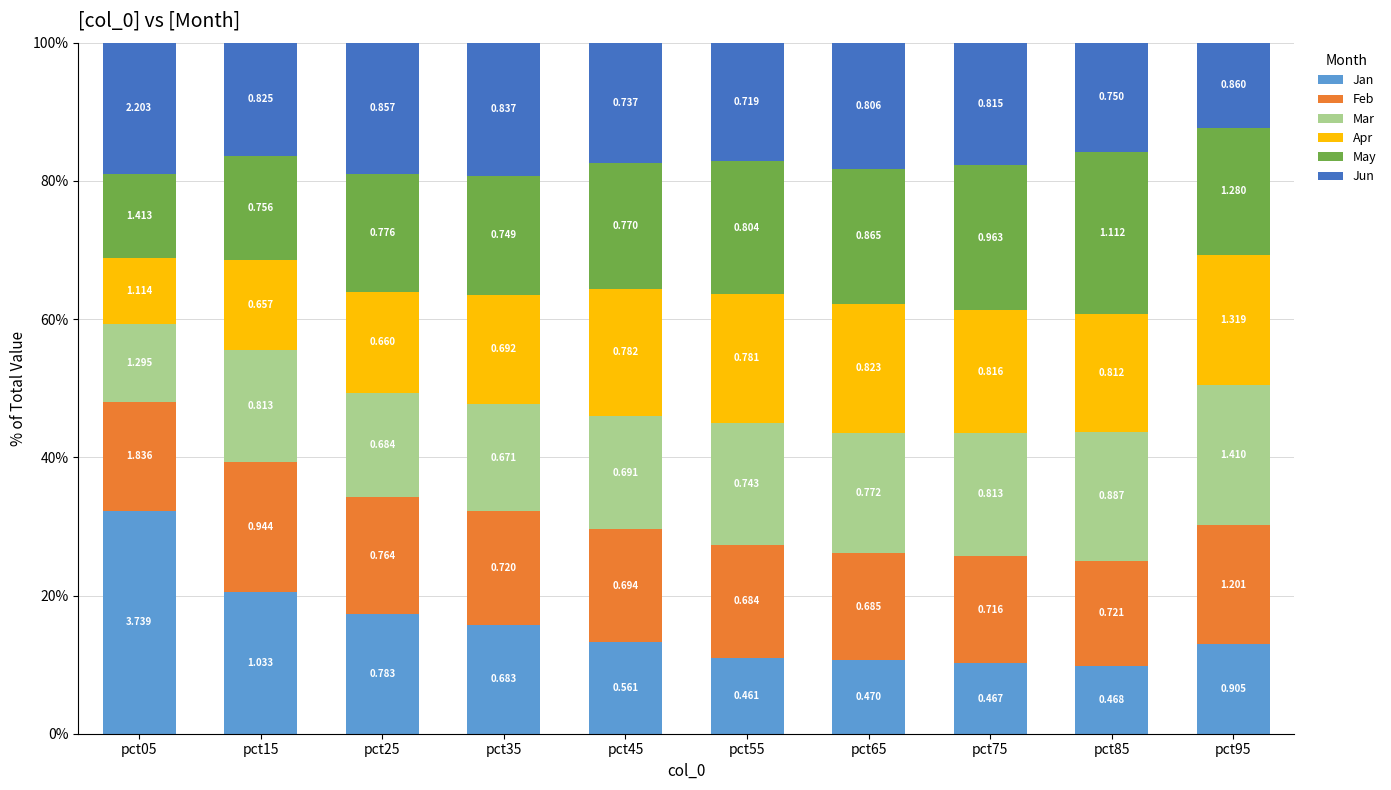

What are all the series names shown in the legend?

Jan, Feb, Mar, Apr, May, Jun